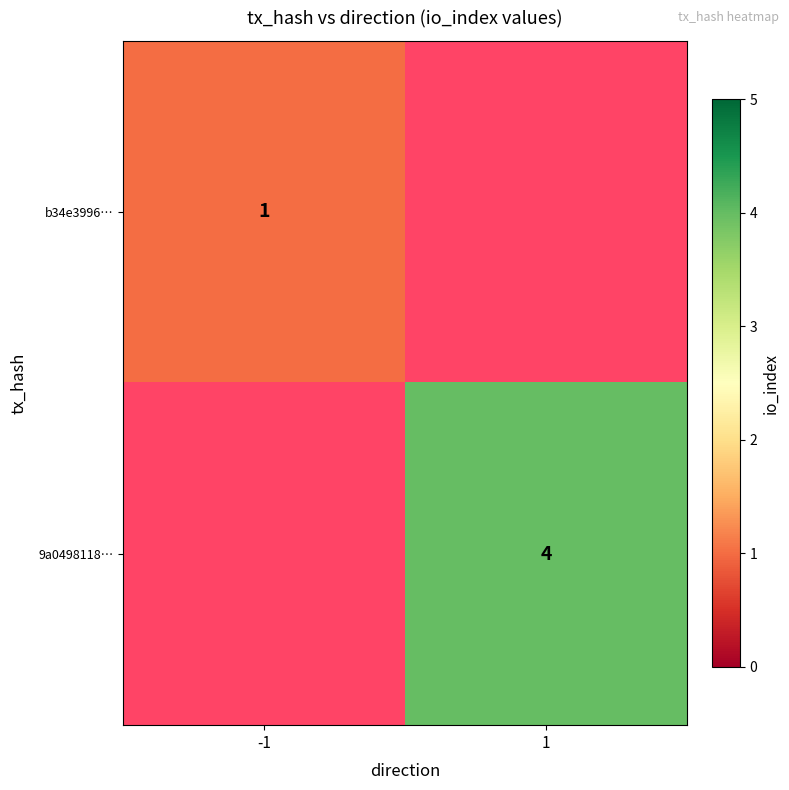

Is the value of 9a0498118… at 1 greater than the value of b34e3996… at -1?

Yes